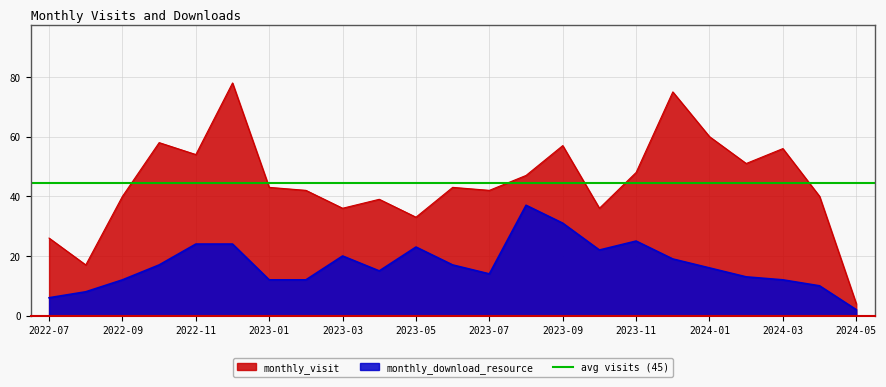

What is the difference between the highest and lowest values at 2022-12?

54